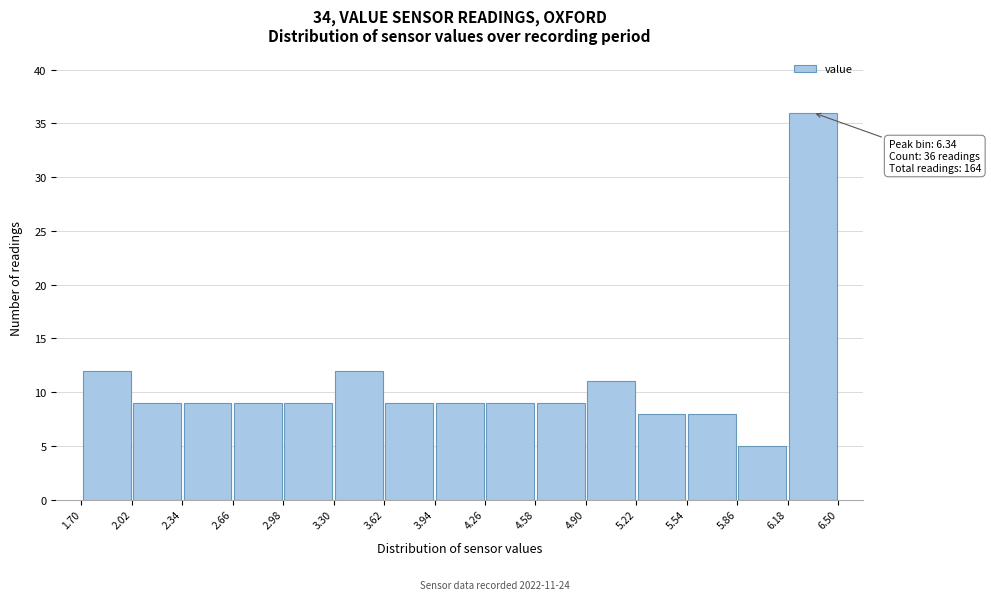

Over which range of the x-axis is the bar tallest?

6.18 to 6.50